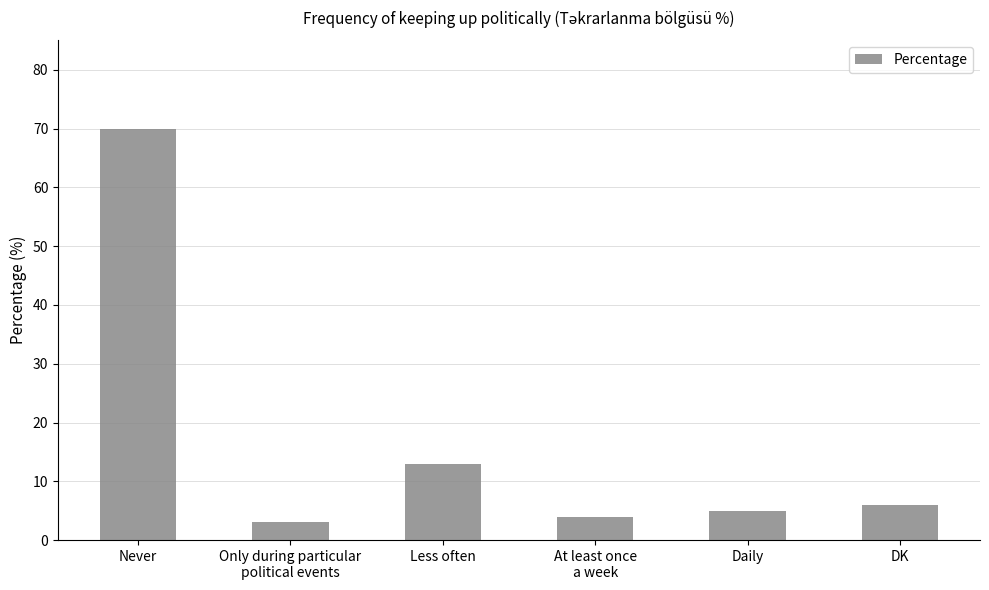

Where is the data nearest to the value 36?

Less often